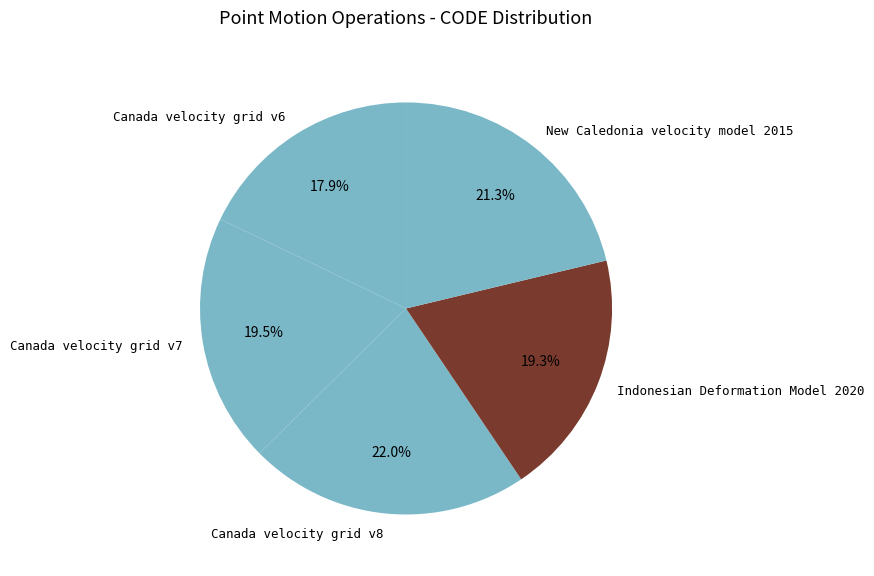

How many segments does this pie chart have?

5